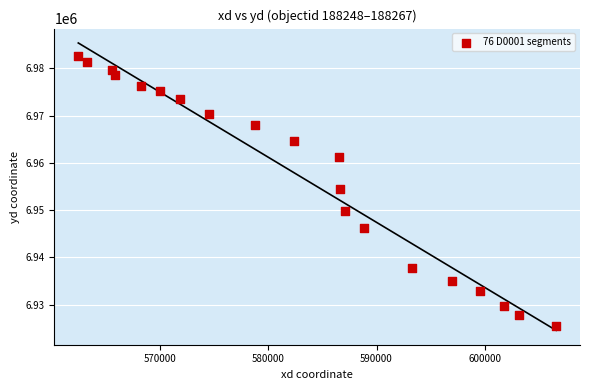

What is the range of X values (max minus min)?

44070.5